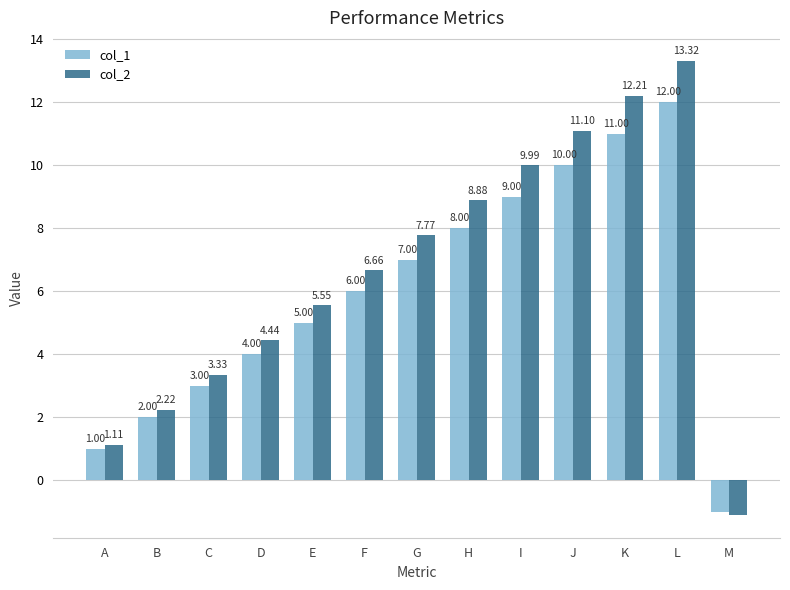

At L, list the series in order from largest to smallest.

col_2, col_1